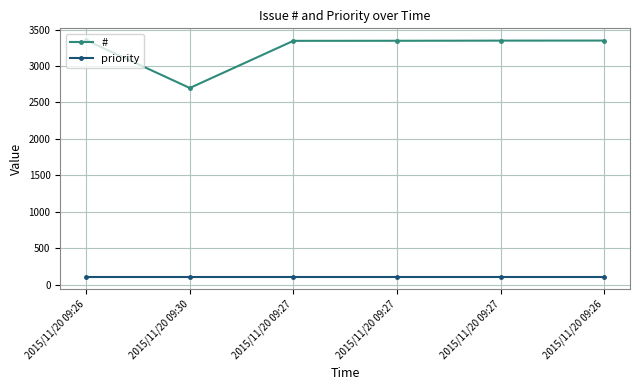

True or false: # and priority intersect in this chart.

False